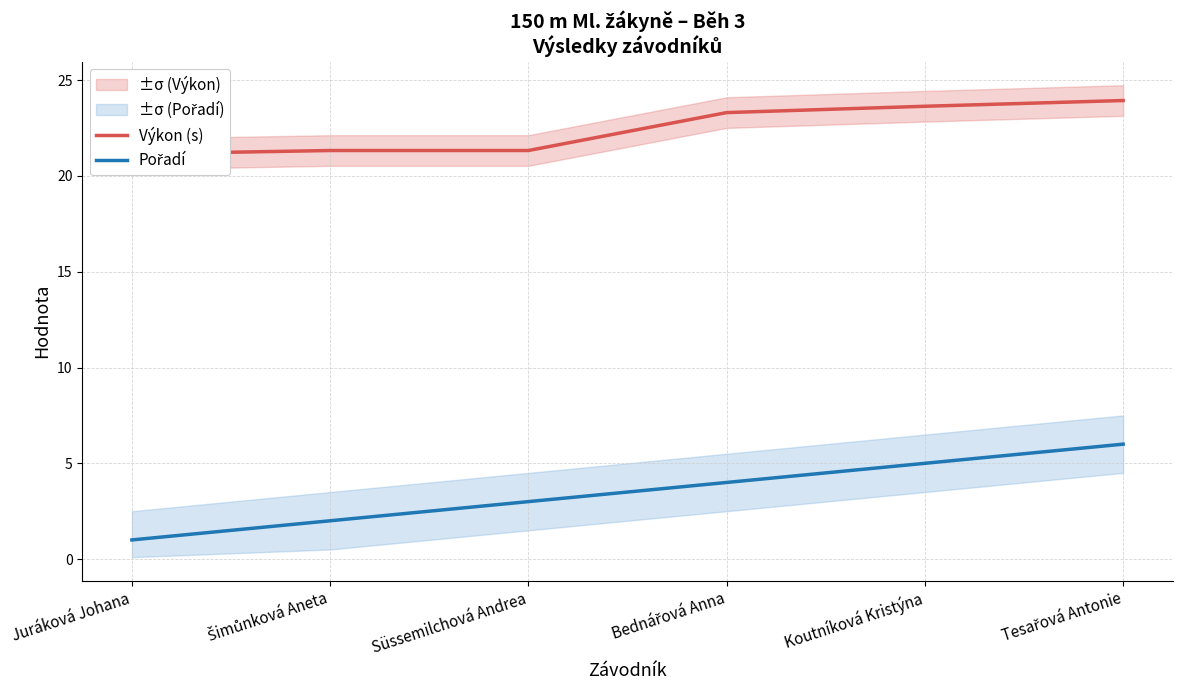

Is it true that Výkon (s) equals 31.7 at Juráková Johana?

False